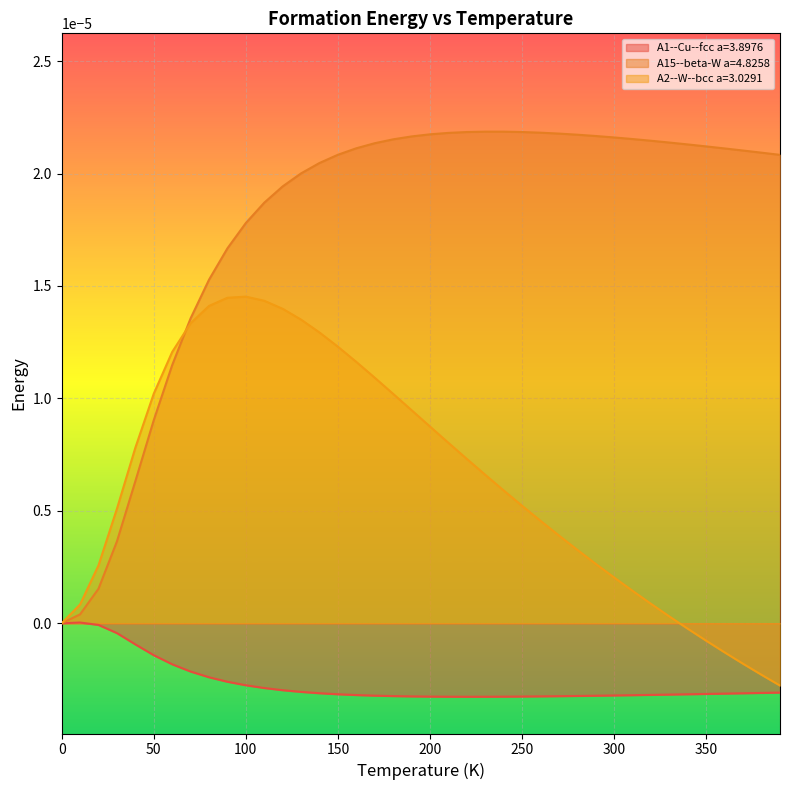

At which category does the chart reach its minimum across all series?

220.0